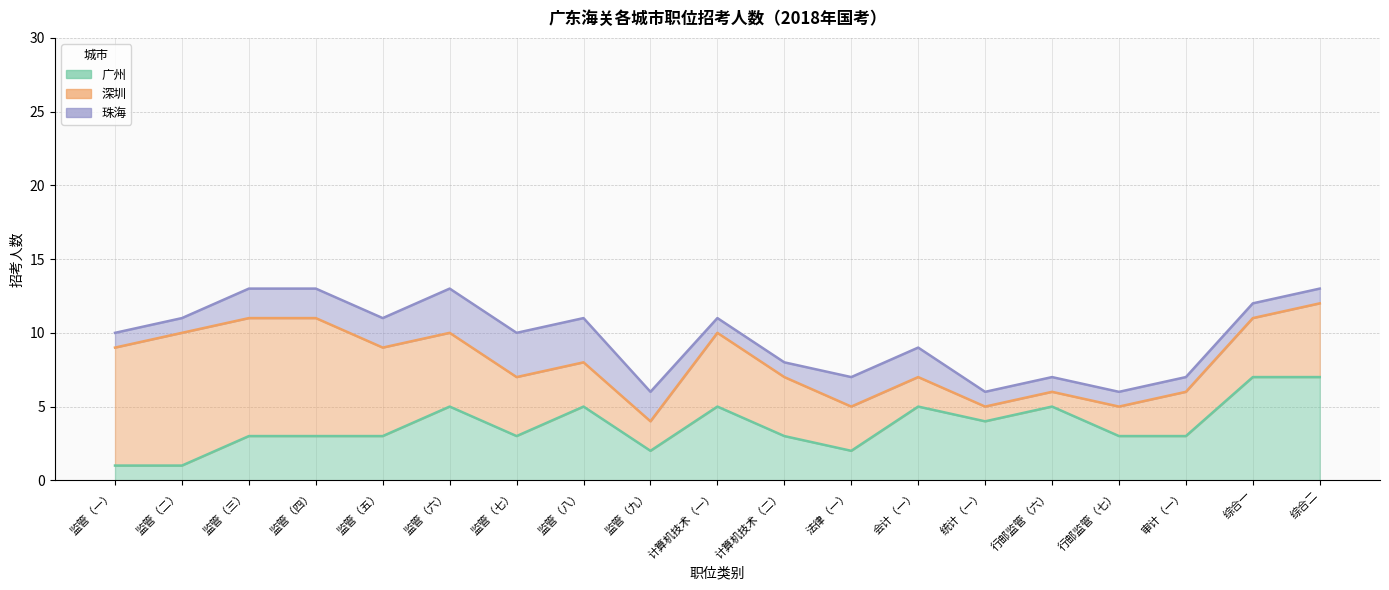

At which label does 珠海 reach its minimum?

监管（一）